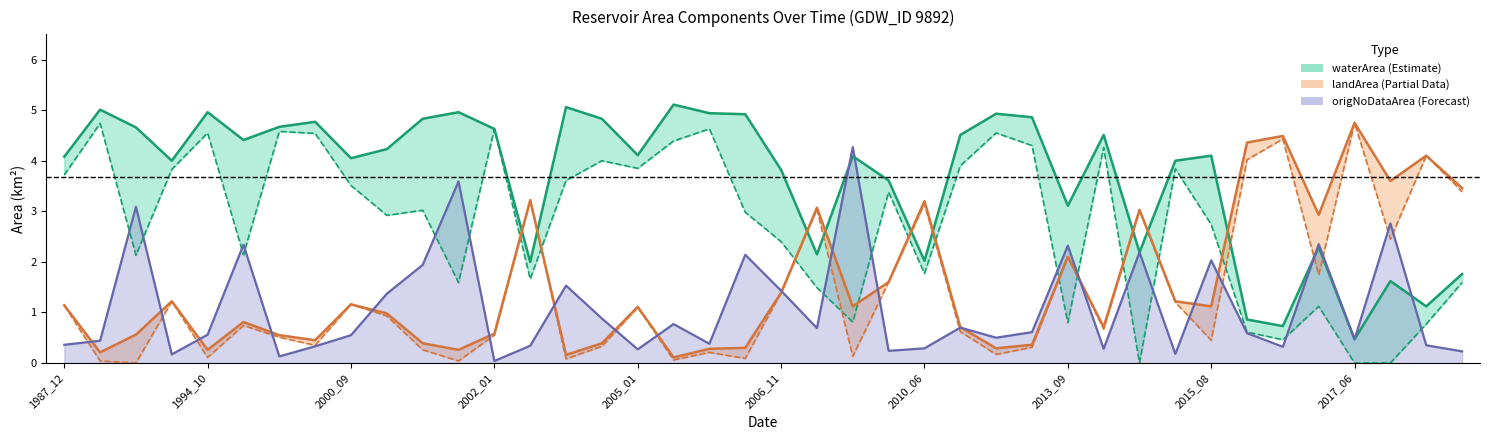

True or false: waterArea has a value of 7.0 at 2003_09.

False